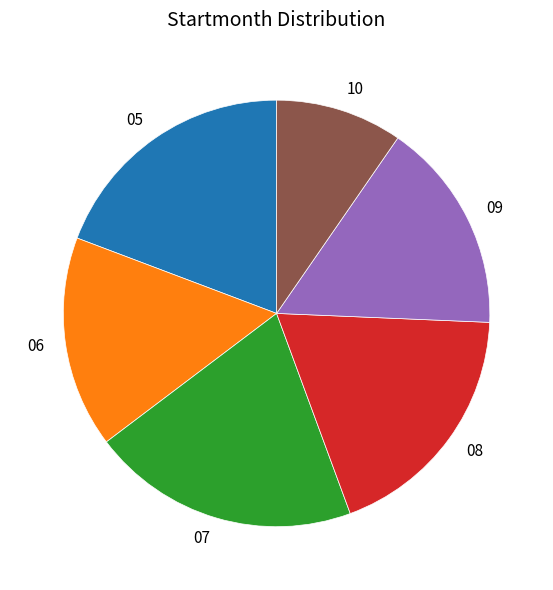

Do 09 and 08 together represent more than half of the pie?

No